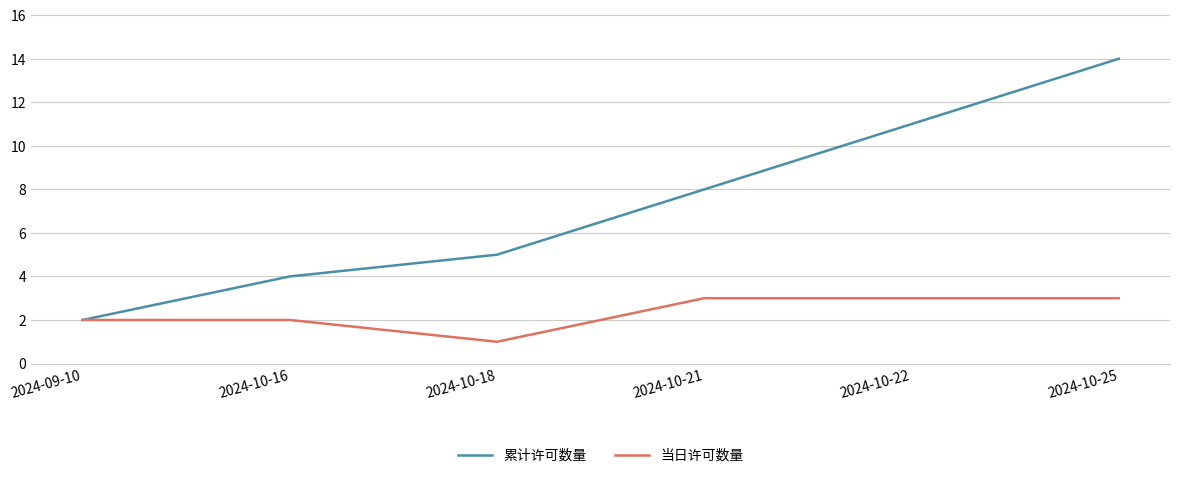

What is the sum of the 累计许可数量 values at 2024-10-25 and 2024-09-10?

16